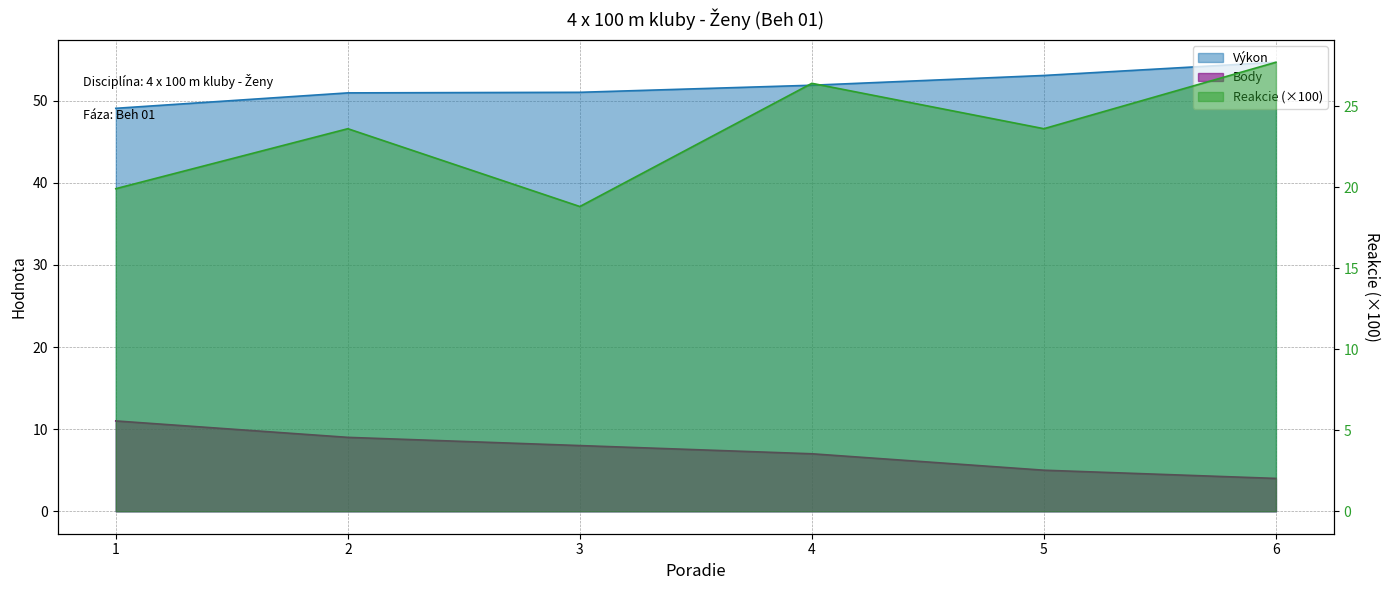

Between 1 and 3, which series saw the biggest shift?

Body